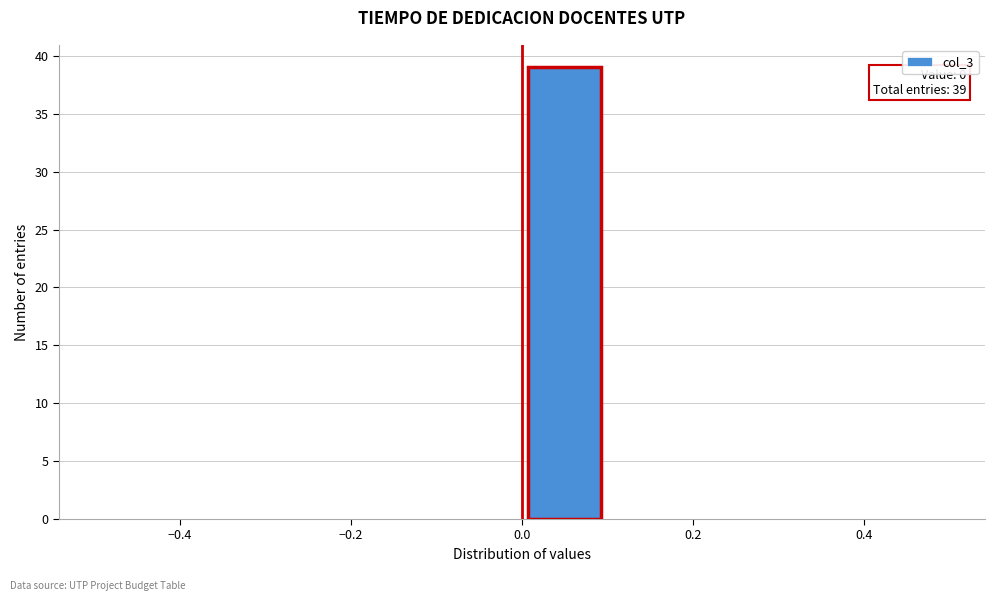

Which range on the x-axis has the tallest bar?

0.0 to 0.1